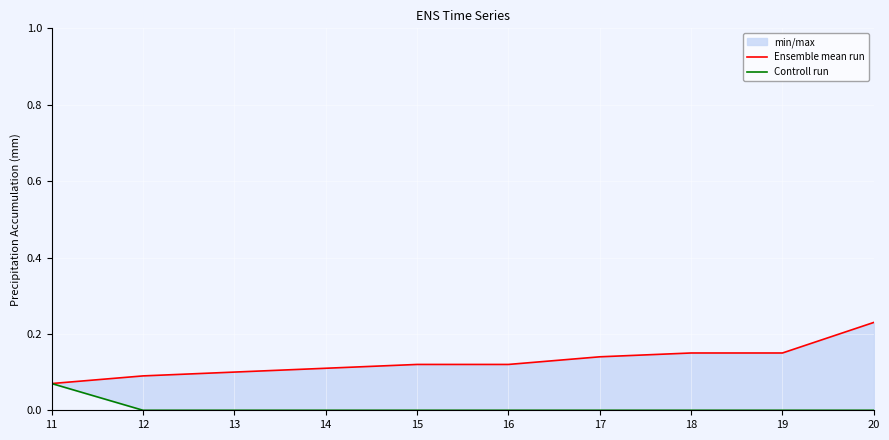

What is the highest value of the Ensemble mean run series?

0.2